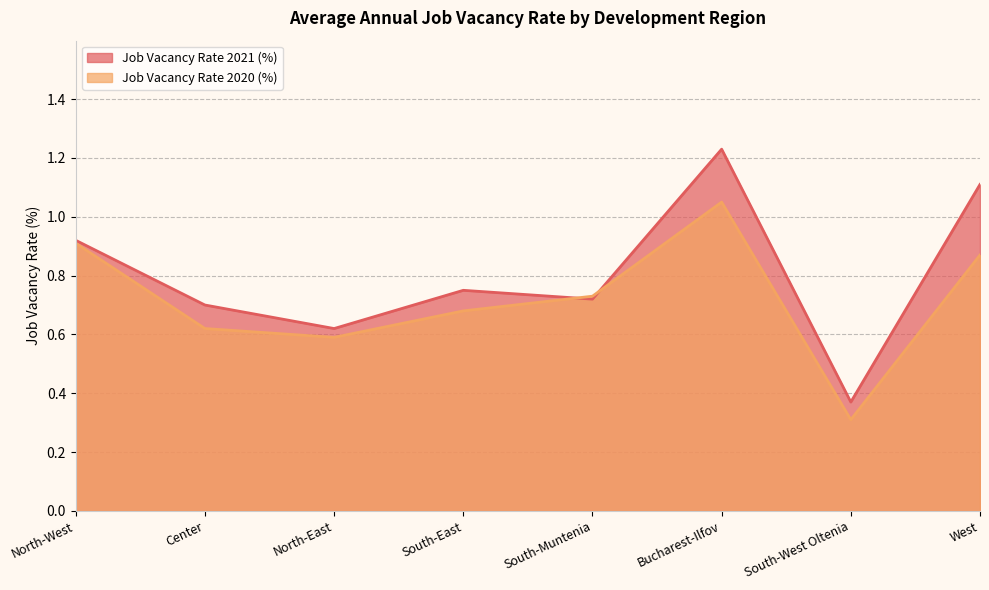

What is the sum of the Job Vacancy Rate 2020 (%) values at Center and West?

1.5